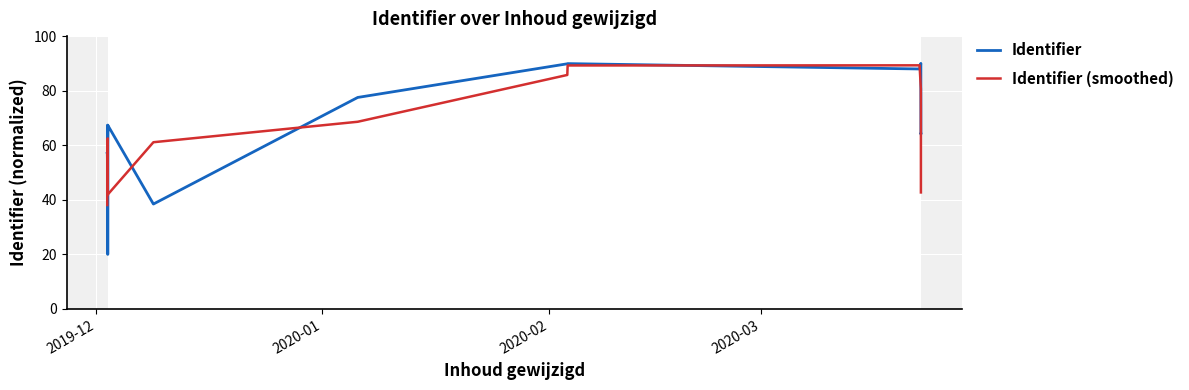

What are all the series names shown in the legend?

Identifier, Identifier (smoothed)